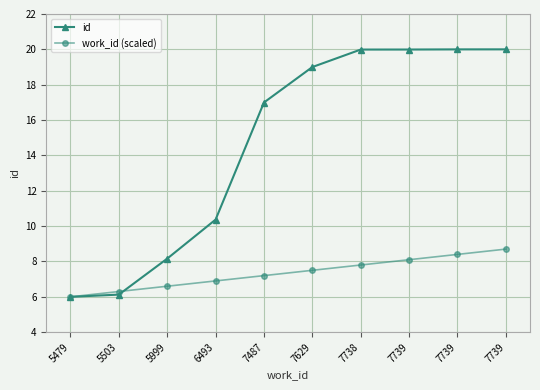

Is it true that id equals 20.0 at 7738?

True